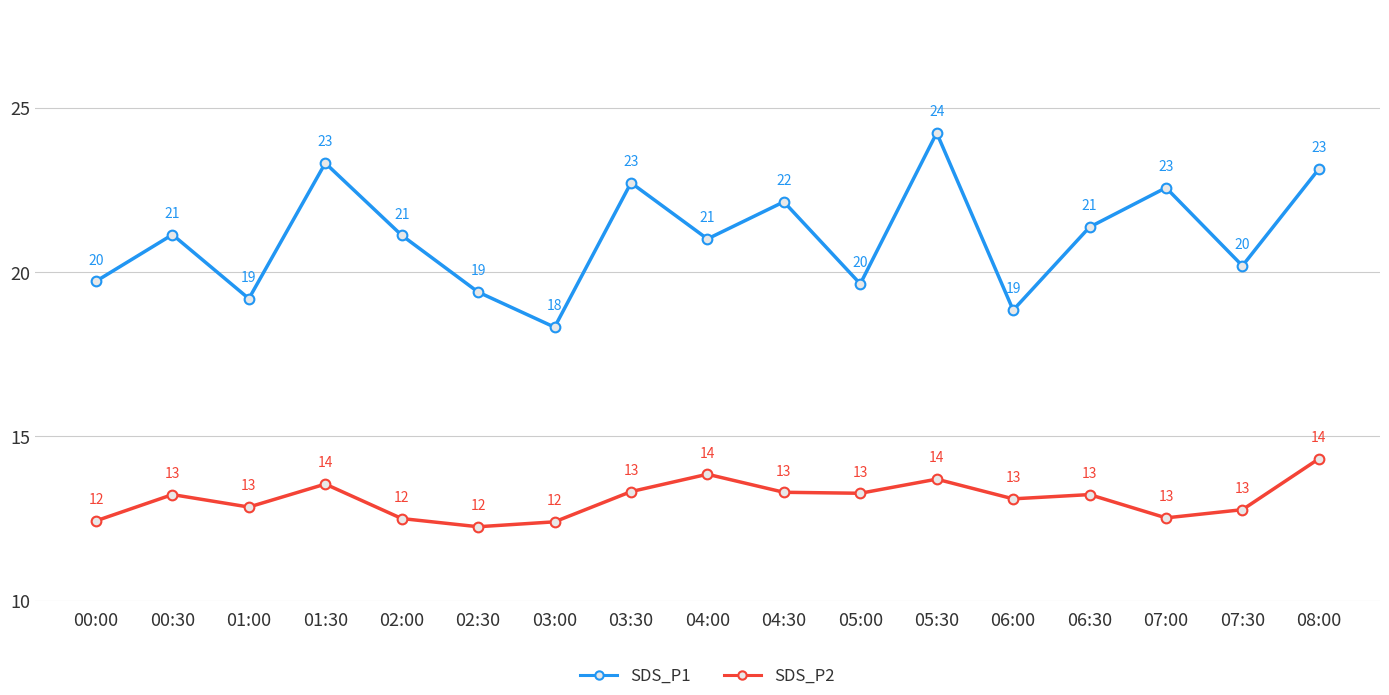

At which label does SDS_P1 reach its minimum?

03:00